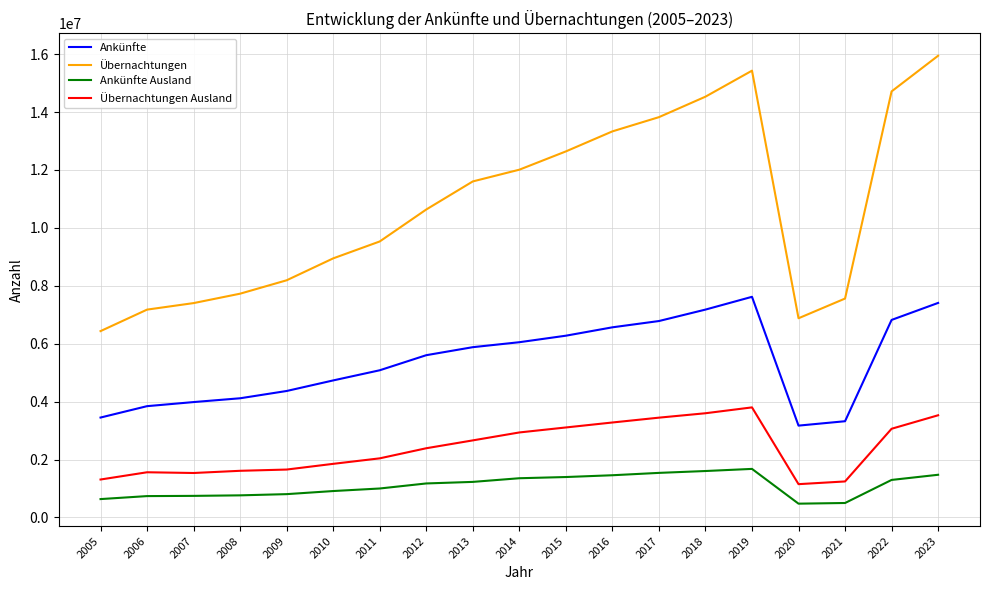

True or false: Übernachtungen Ausland and Übernachtungen cross at least once.

False